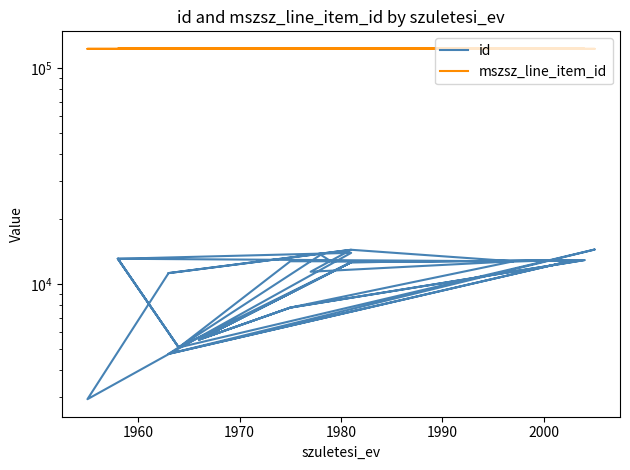

Reading left to right, list all the values displayed in this chart.

id: 13100	13100	5088	12755	12753	12754	12752	13670	4751	12919	12622	5529	7783	12917	12751	11408	14418	11243	2931	13954	13100	5088	12622	5529	7783	12751	13100	5088	14455	14457	14456	4751	12919	12622	5529	7783	12917	12751	14418	11243
mszsz_line_item_id: 122798	122799	122799	122799	122799	122799	122799	122799	122799	122799	122799	122799	122799	122799	122799	122799	122799	122799	122799	122799	122800	122800	122800	122800	122800	122800	122801	122801	122801	122801	122801	122801	122801	122801	122801	122801	122801	122801	122801	122801